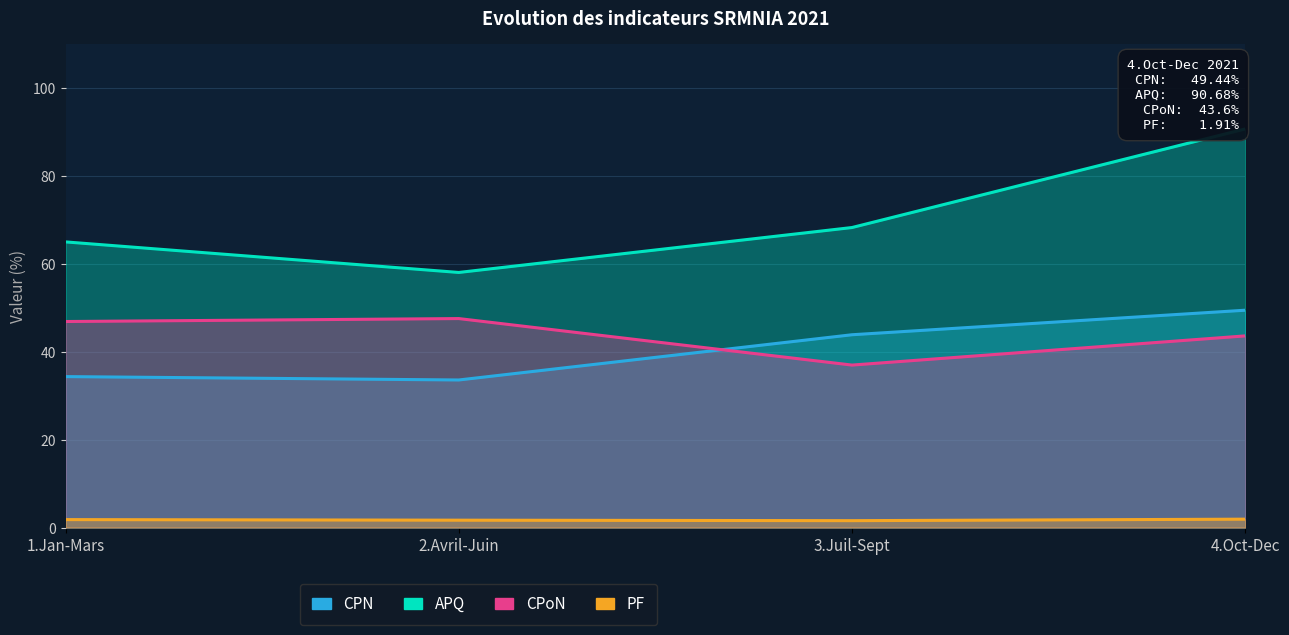

What is the smallest value displayed?

1.6